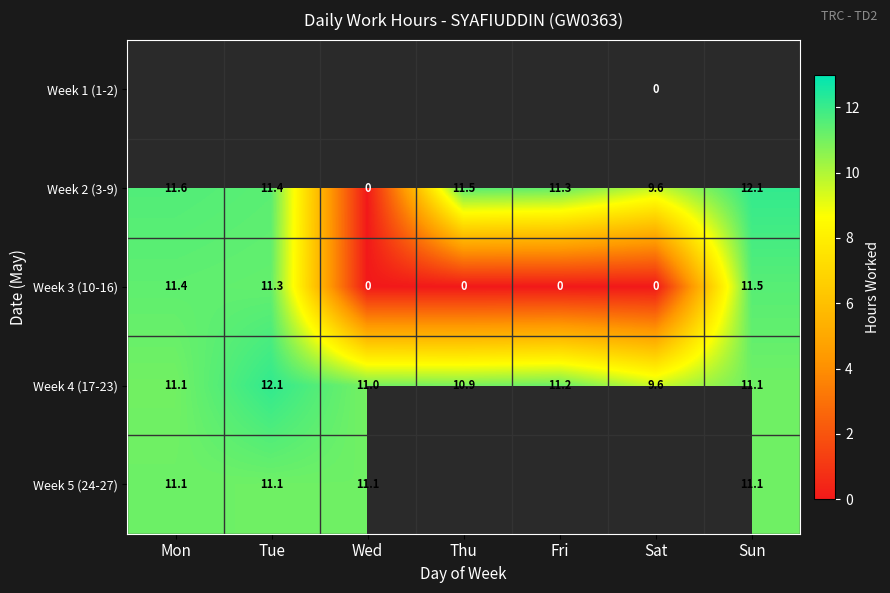

What is the difference between the maximum and minimum values in the Week 4 (17-23) series?

2.6